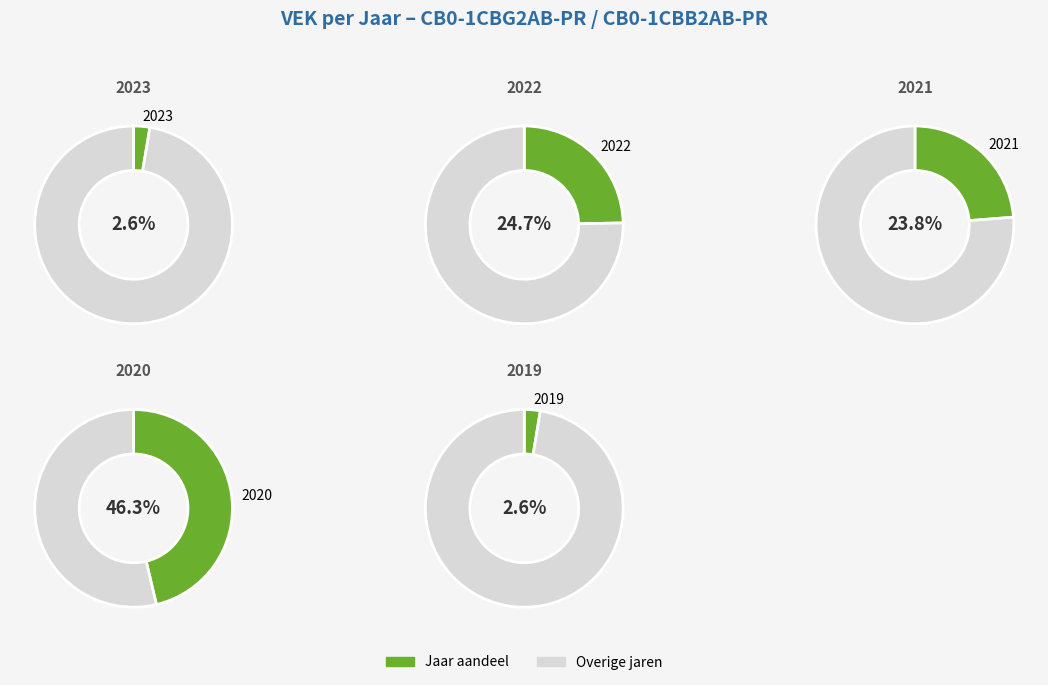

How many segments does this pie chart have?

5